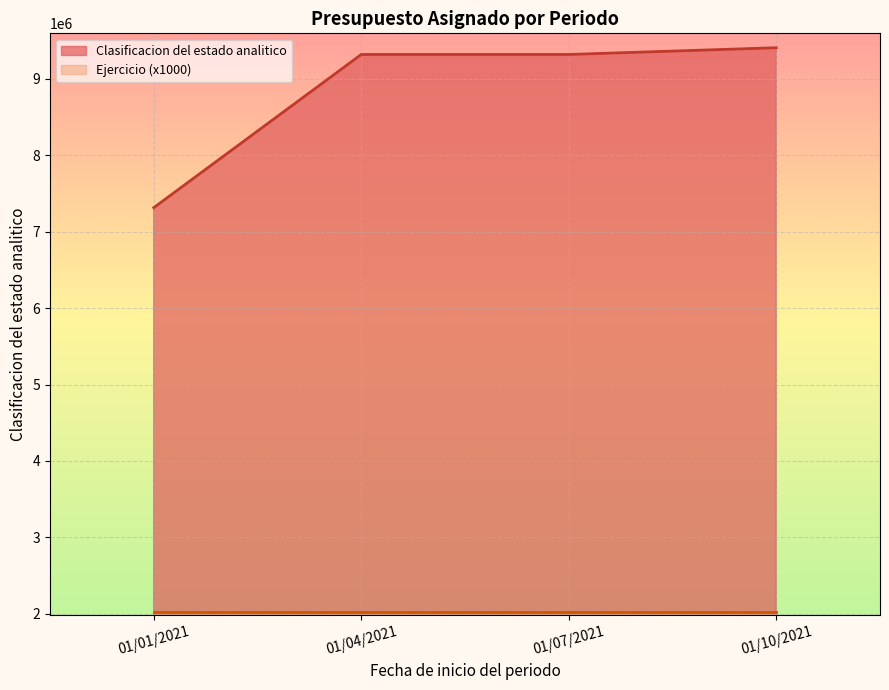

True or false: Clasificacion and Ejercicio intersect in this chart.

False